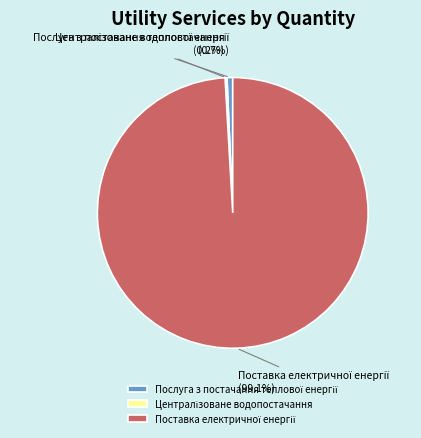

Is there any slice that represents more than half of the pie?

Yes